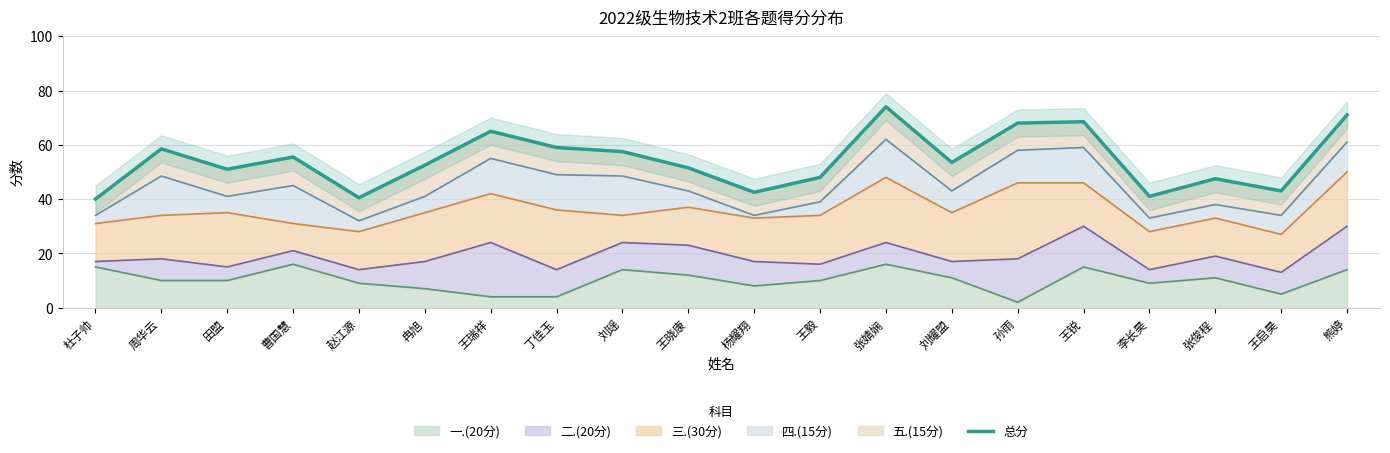

How many data points does each series have?

20